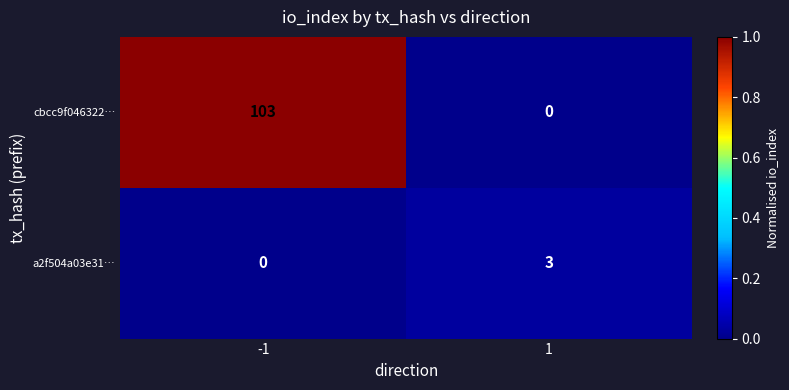

The value of a2f504a03e31… at -1 is -2. True or false?

False